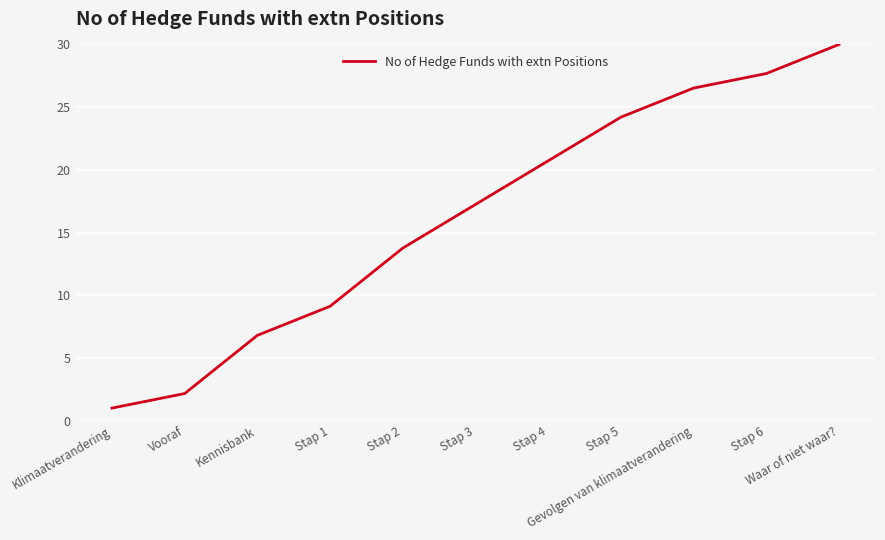

Reading left to right, list all the values displayed in this chart.

Klimaatverandering=1.0	Vooraf=2.2	Kennisbank=6.8	Stap 1=9.1	Stap 2=13.8	Stap 3=17.2	Stap 4=20.7	Stap 5=24.2	Gevolgen van klimaatverandering=26.5	Stap 6=27.7	Waar of niet waar?=30.0